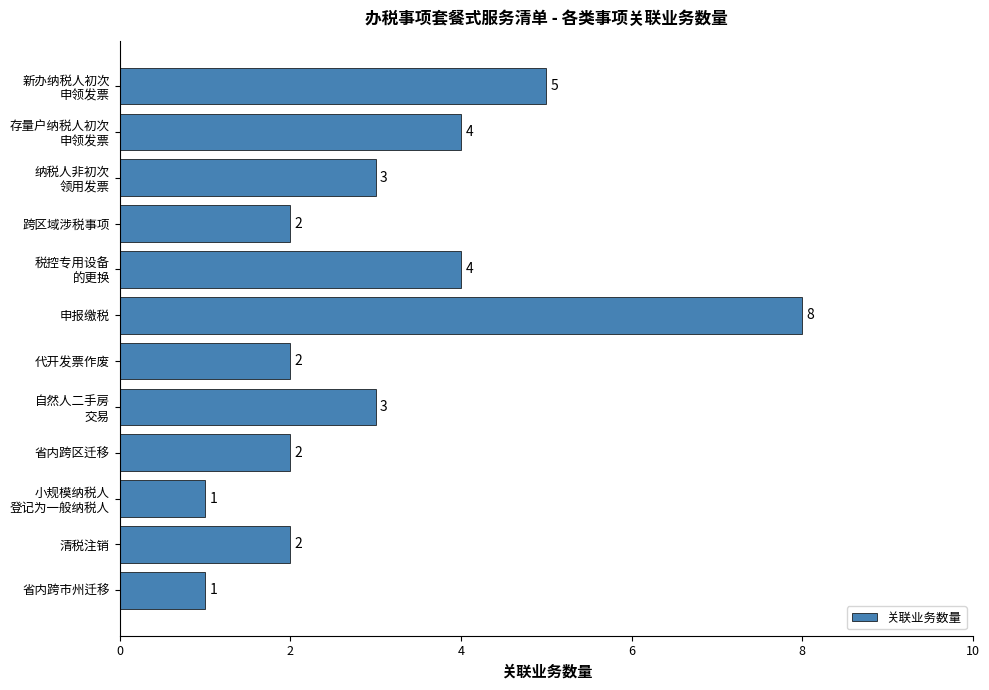

How many values are between 2 and 4?

8